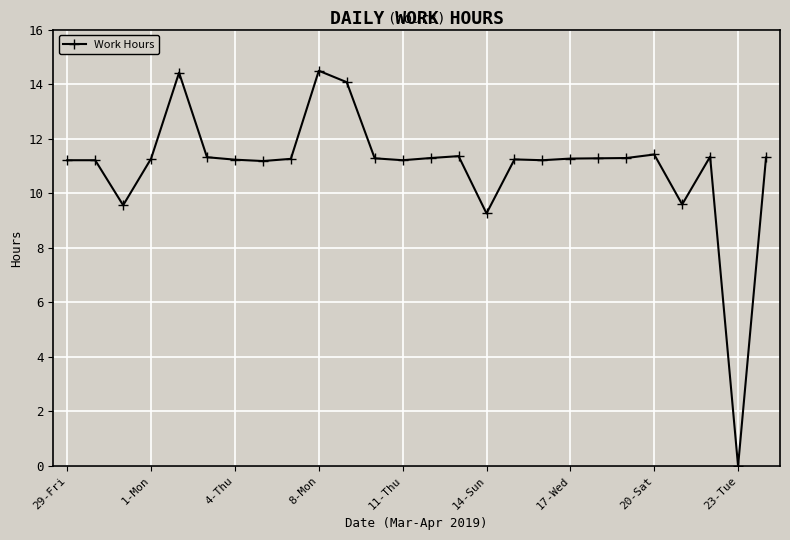

True or false: there are more than 1 points higher than both neighbors.

True